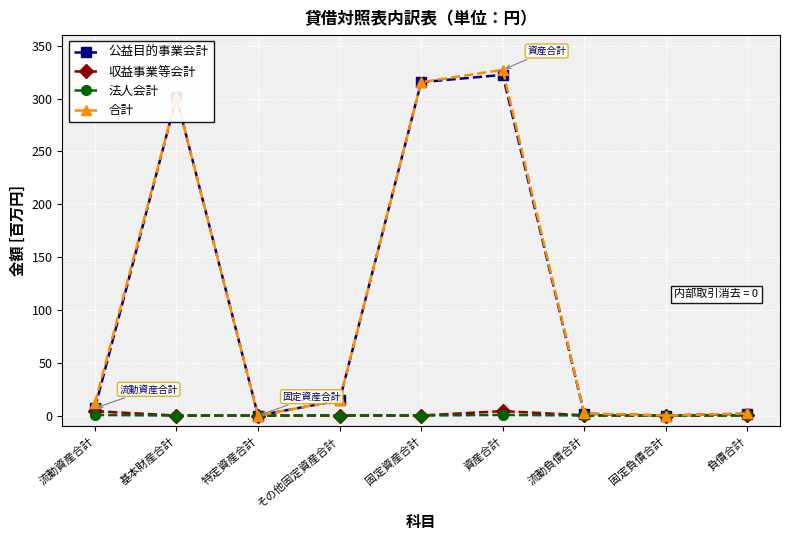

How many data points in 合計 are above 11?

5